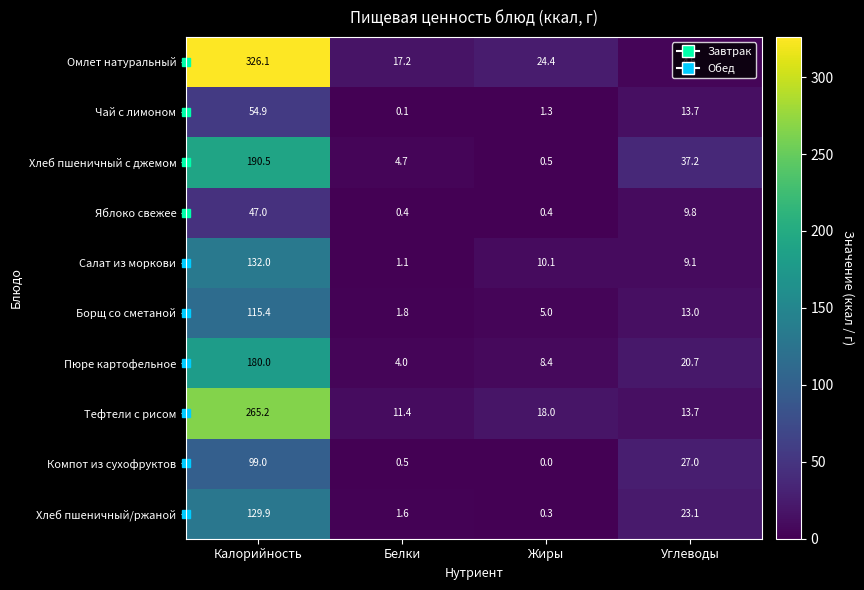

What value does the Салат из моркови series have at Калорийность?

132.0